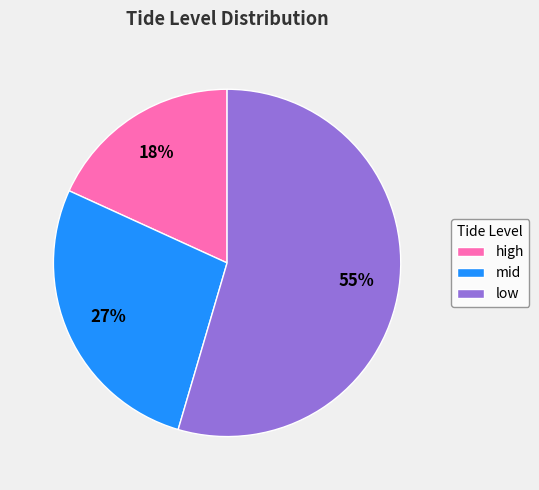

To the nearest percent, what is the difference between the mid and high slice percentages?

9%